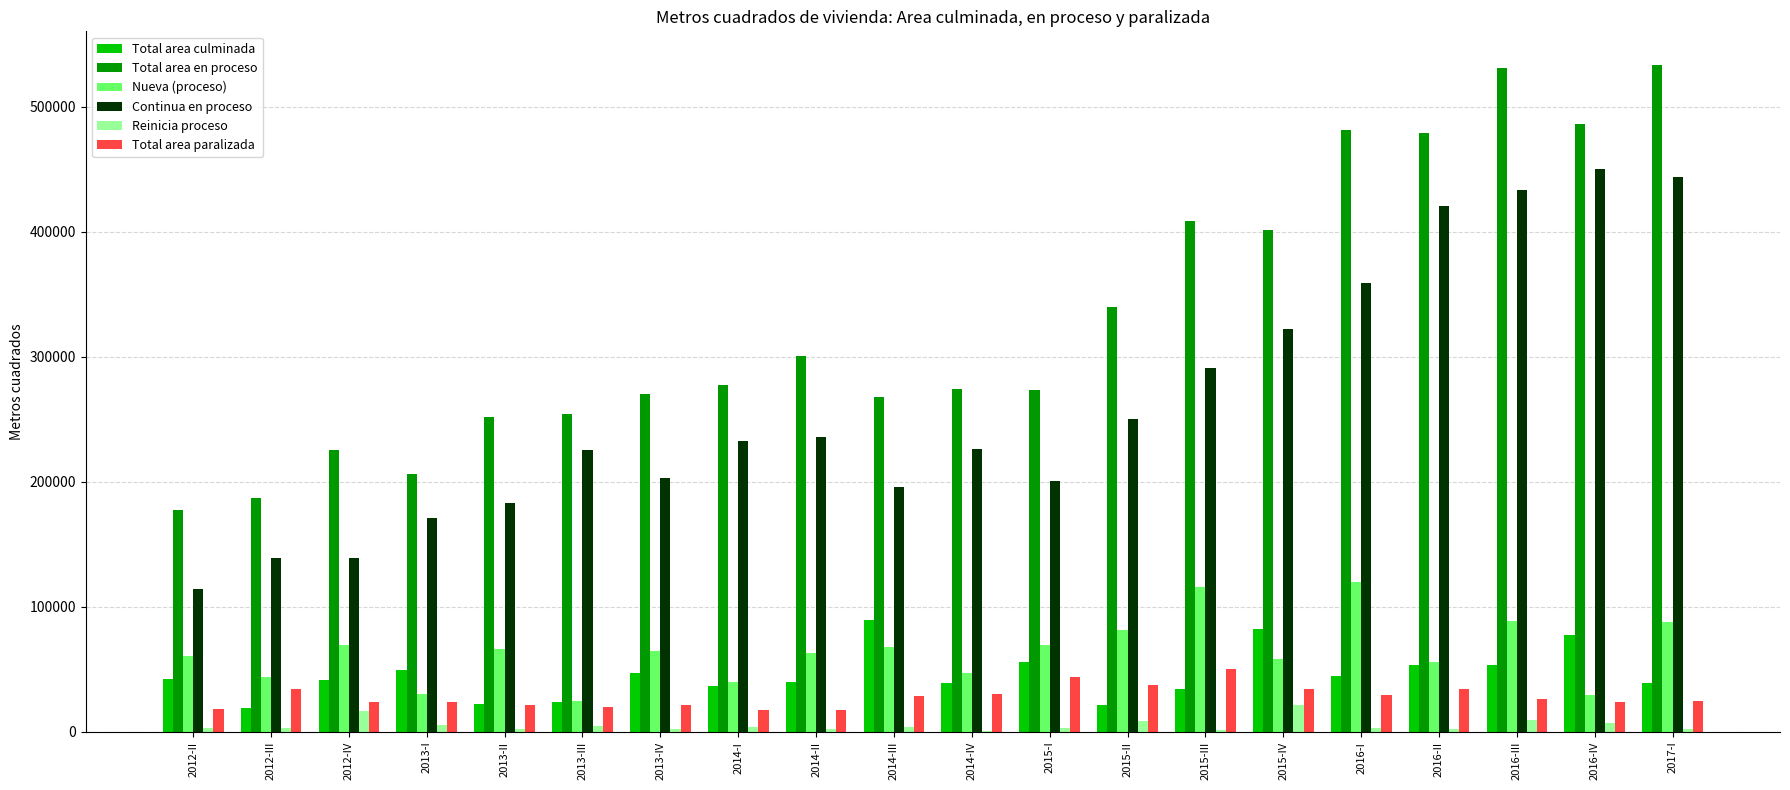

Does the chart contain stacked bars?

No